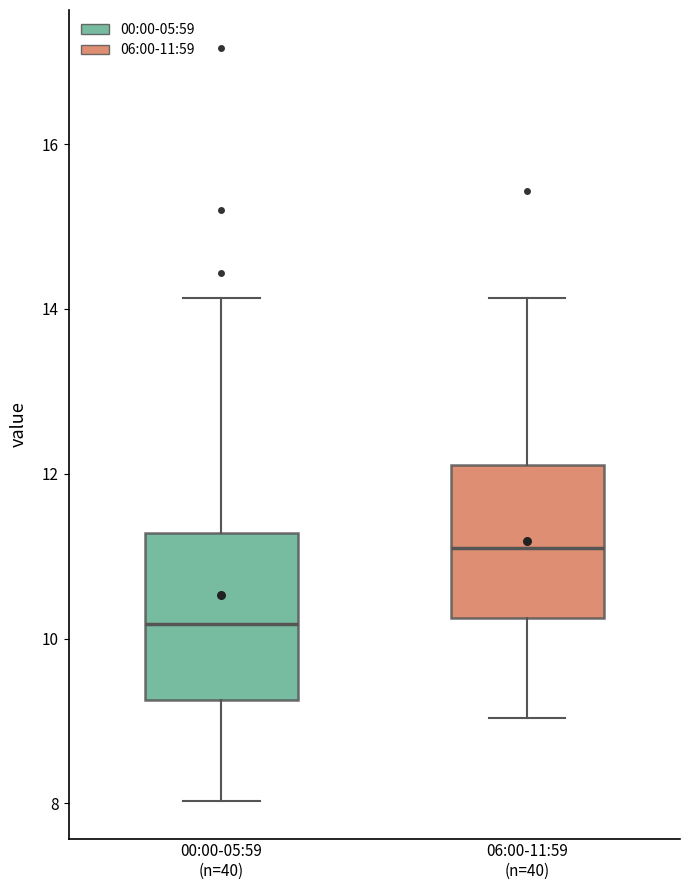

Reading left to right, transcribe this box plot: for each box, give where its median line is, the range the box spans, and where its two whiskers end, as read against the y-axis. The values are not printed on the chart, so give them approximately, as read against the axis.

00:00-05:59 (n=40): median 10.2, box 9.2 to 11.2, whiskers 8.0 to 14.2
06:00-11:59 (n=40): median 11.2, box 10.2 to 12.2, whiskers 9.0 to 14.2